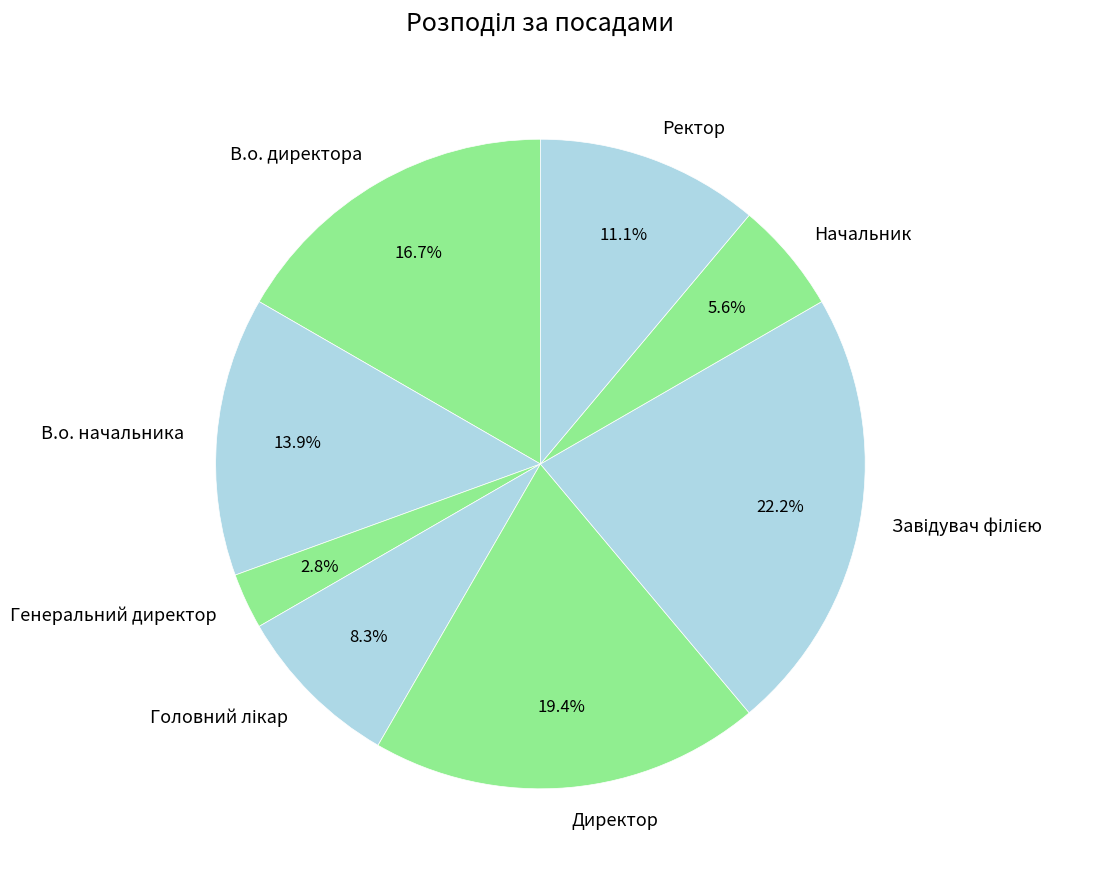

To the nearest percent, what is the difference between the Генеральний директор and Директор slice percentages?

17%